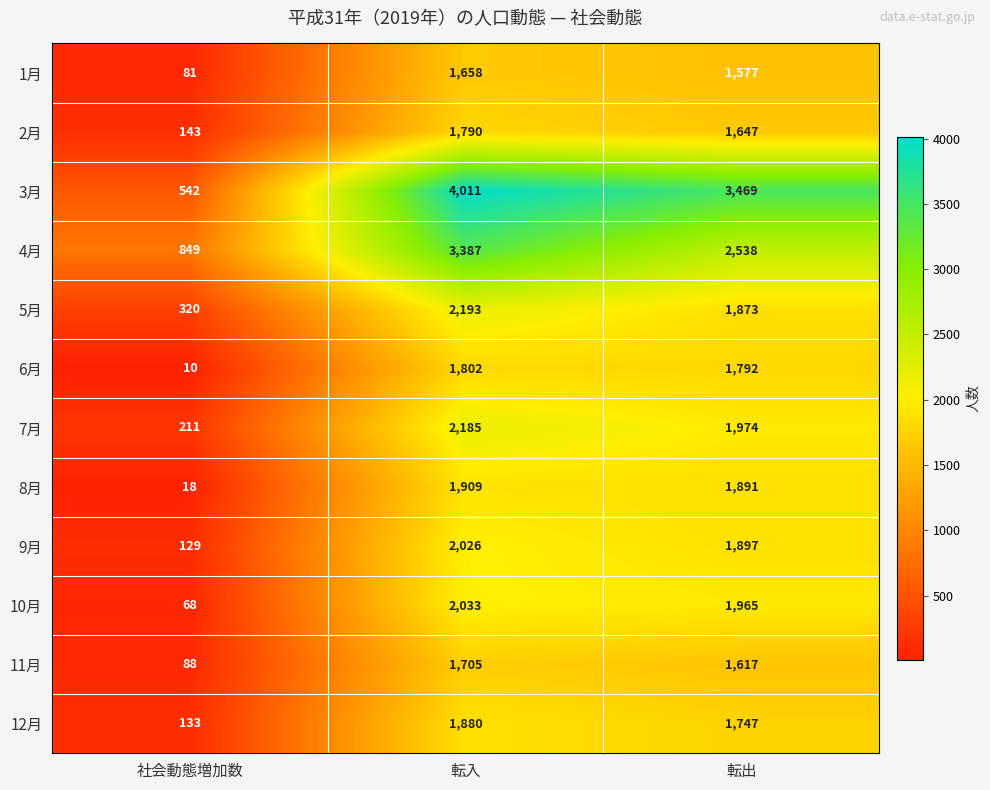

Rank the series by their maximum value, from lowest to highest.

1月, 11月, 2月, 6月, 12月, 8月, 9月, 10月, 7月, 5月, 4月, 3月